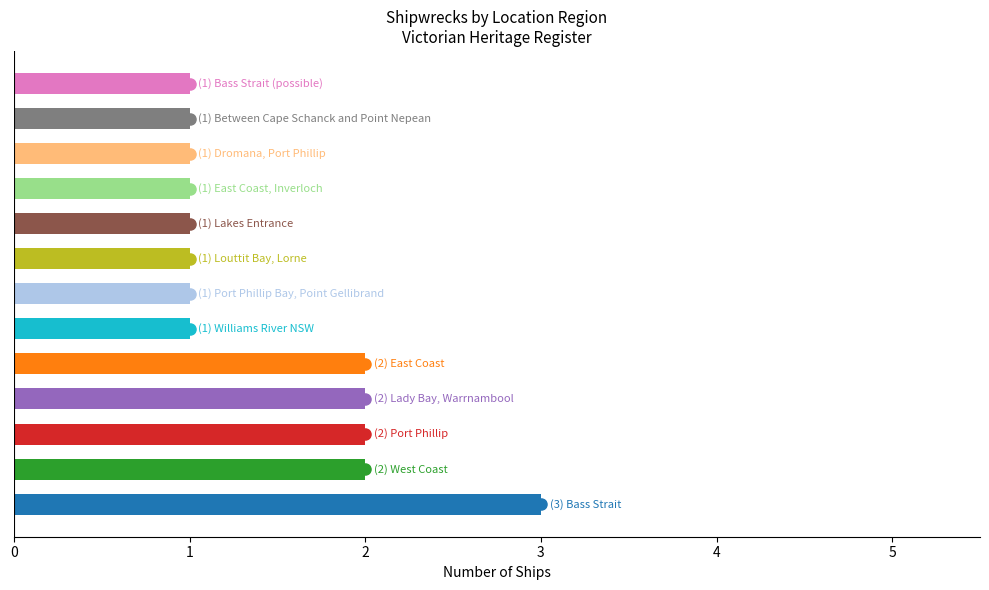

Count the number of categories in the chart.

13